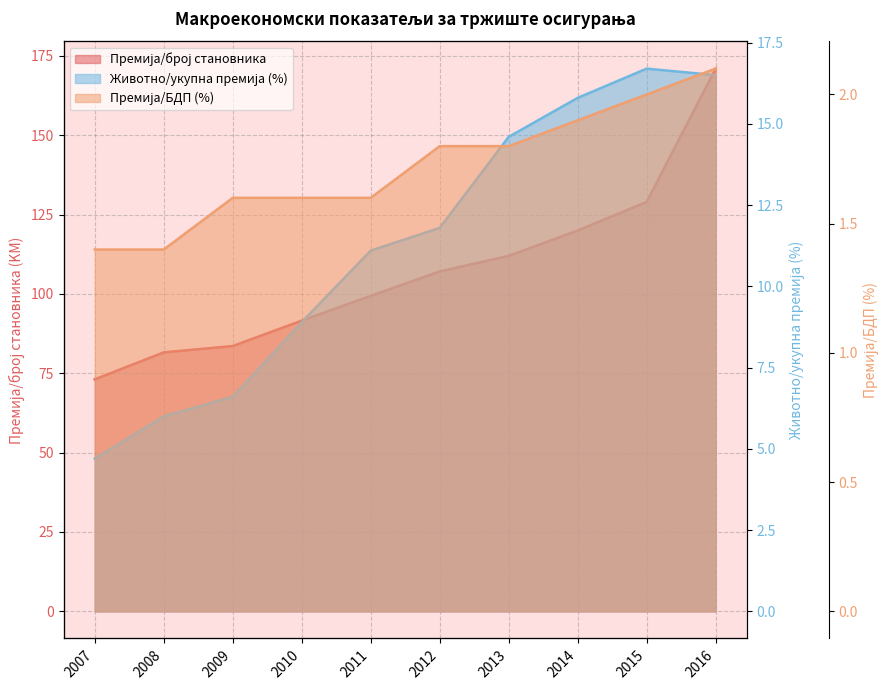

List the series in order of their peak value, lowest first.

Премија/БДП (%), Животно/укупна премија (%), Премија/број становника